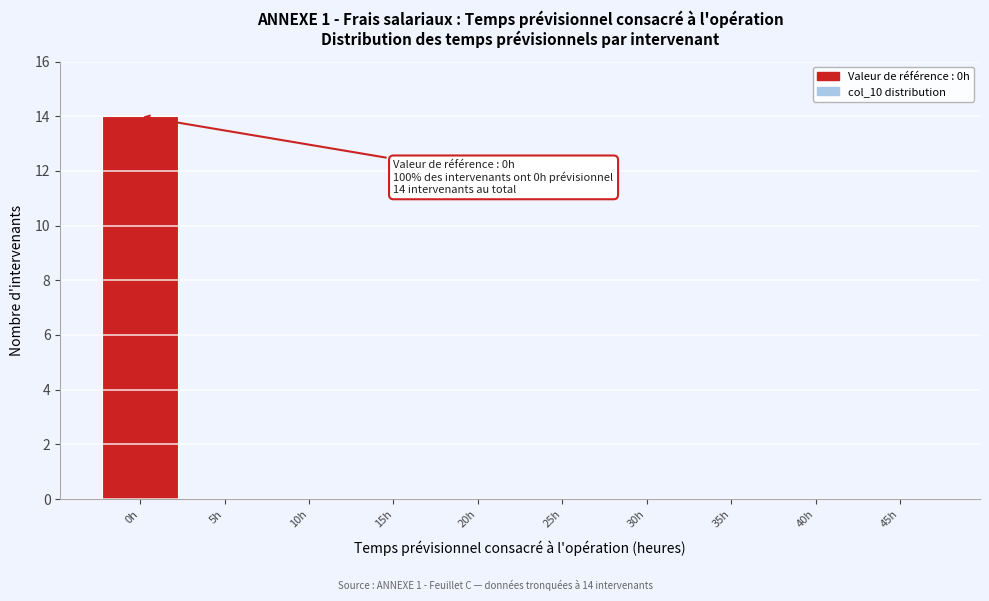

Which range on the x-axis has the tallest bar?

-2.5 to 2.5